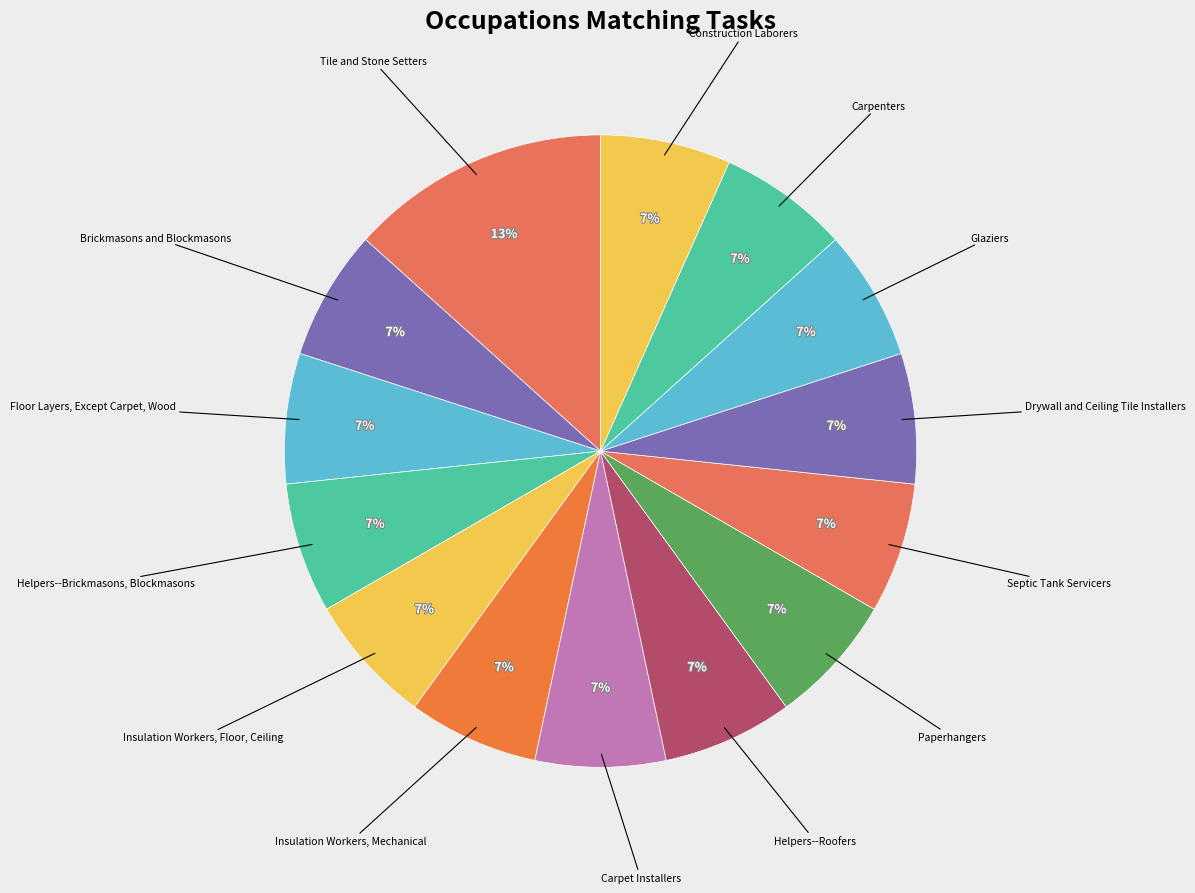

How many slices are in this pie chart?

14